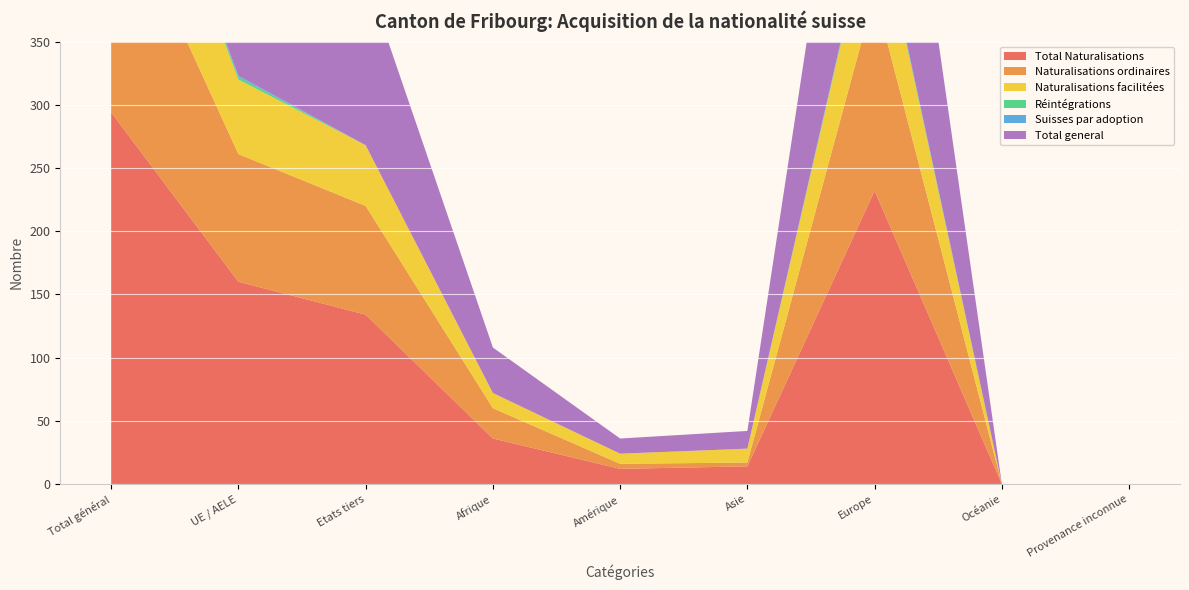

Reading left to right, list all the values displayed in this chart.

Total Naturalisations: 294	160	134	36	12	14	232	0	0
Naturalisations ordinaires: 187	101	86	24	4	3	156	0	0
Naturalisations facilitées: 107	59	48	12	8	11	76	0	0
Réintégrations: 2	2	0	0	0	0	2	0	0
Suisses par adoption: 1	1	0	0	0	0	1	0	0
Total general: 297	163	134	36	12	14	235	0	0